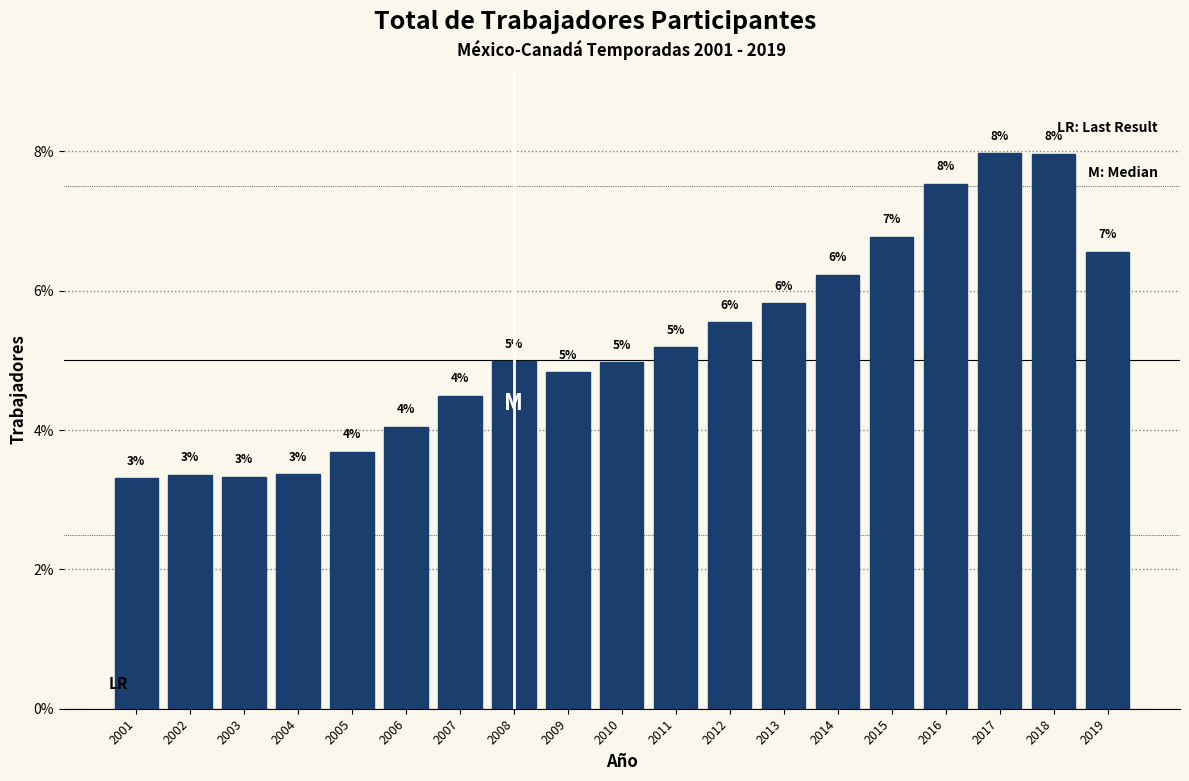

What is the greatest value displayed?

8.0